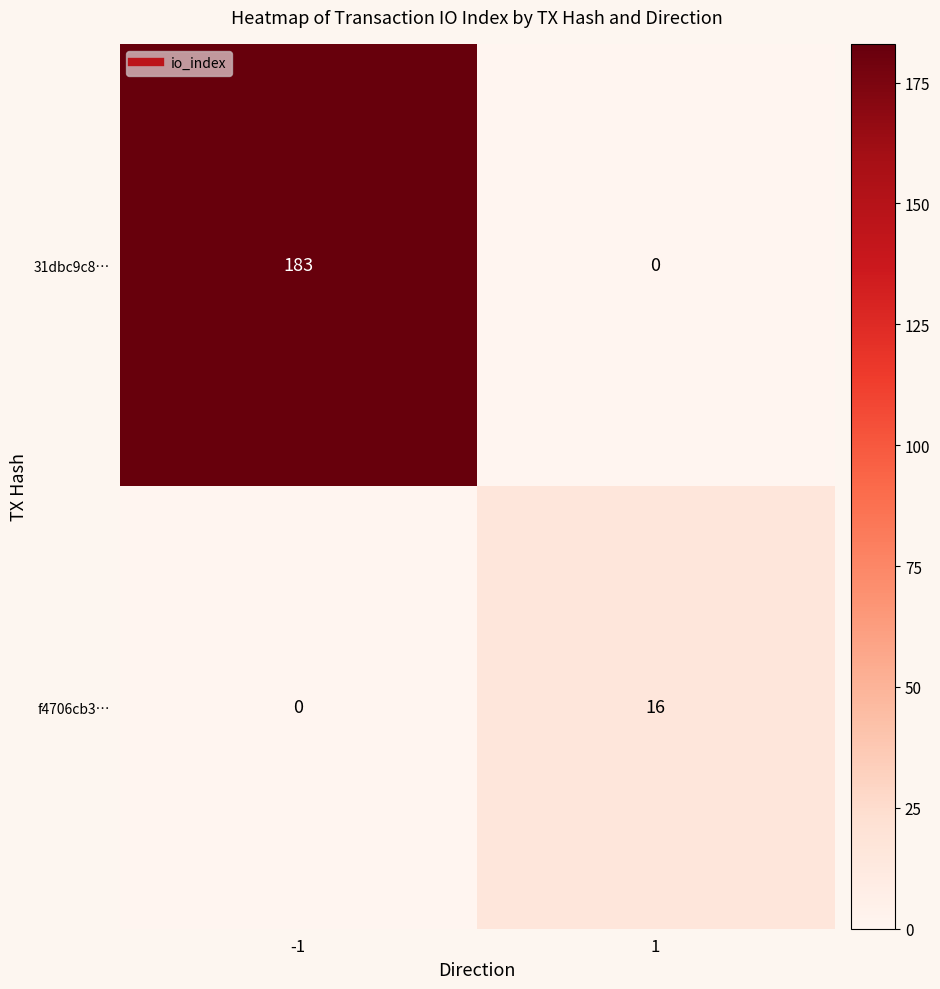

Reading right to left, transcribe all the data shown in this chart.

31dbc9c8…: 0	183
f4706cb3…: 16	0